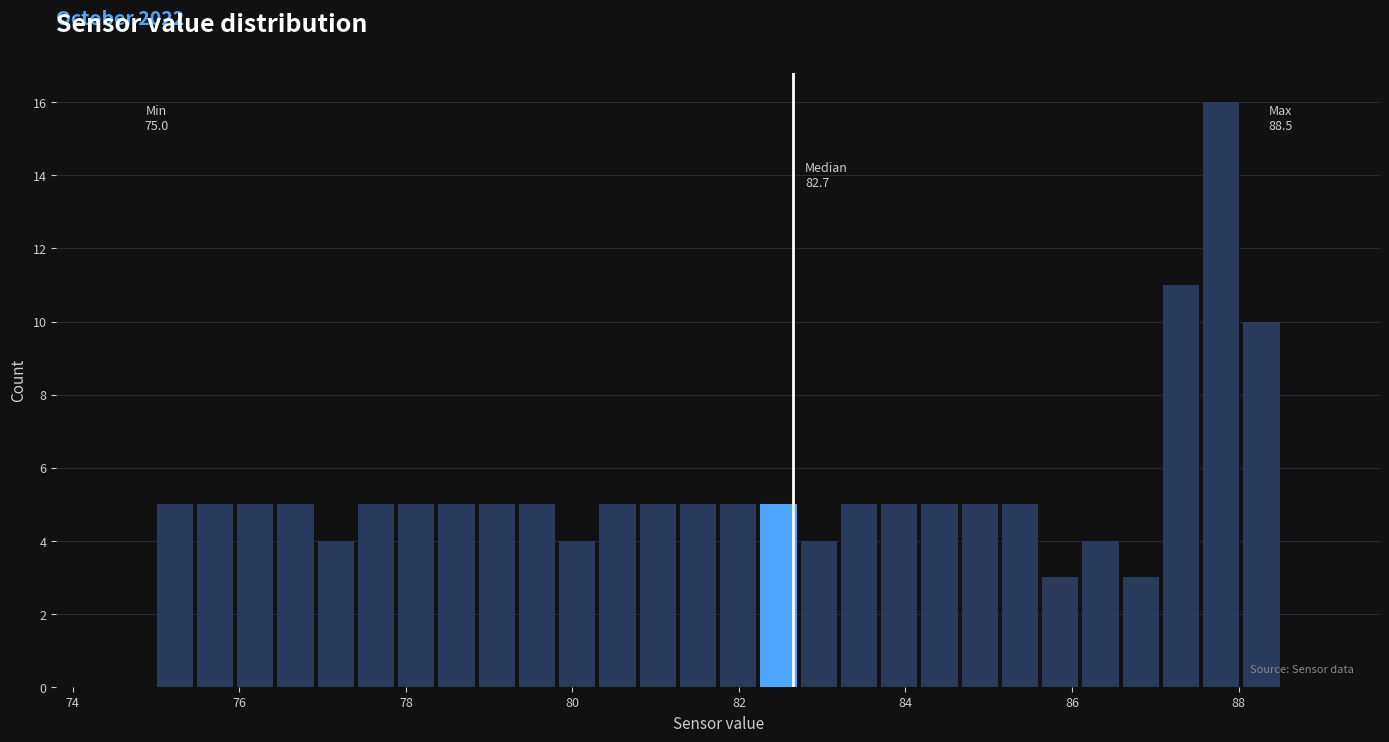

Around what value on the x-axis is the tallest bar? Give the approximate position of its centre, as read against the axis.

87.8